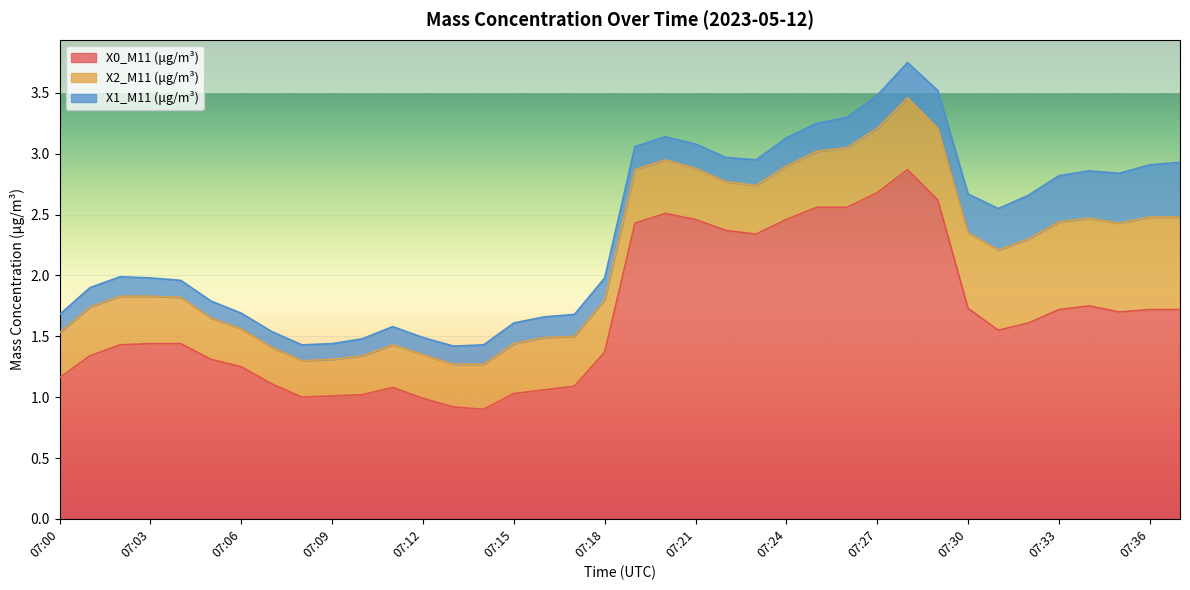

True or false: X1_M11 (μg/m³) and X2_M11 (μg/m³) intersect in this chart.

False